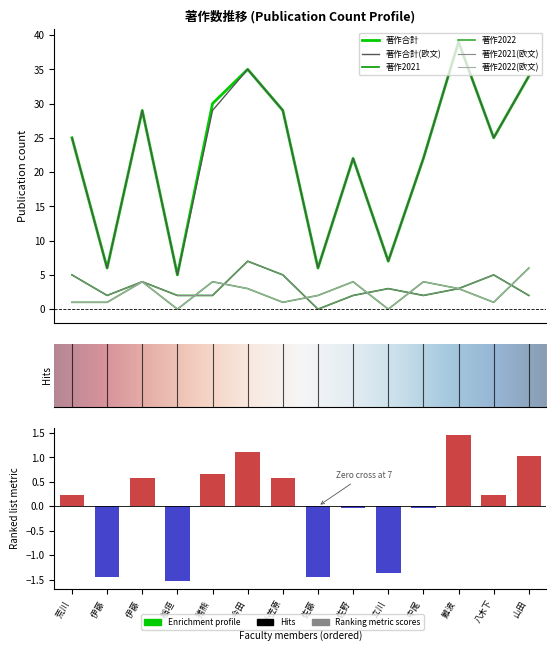

Which series has the largest range (max minus min)?

著作合計